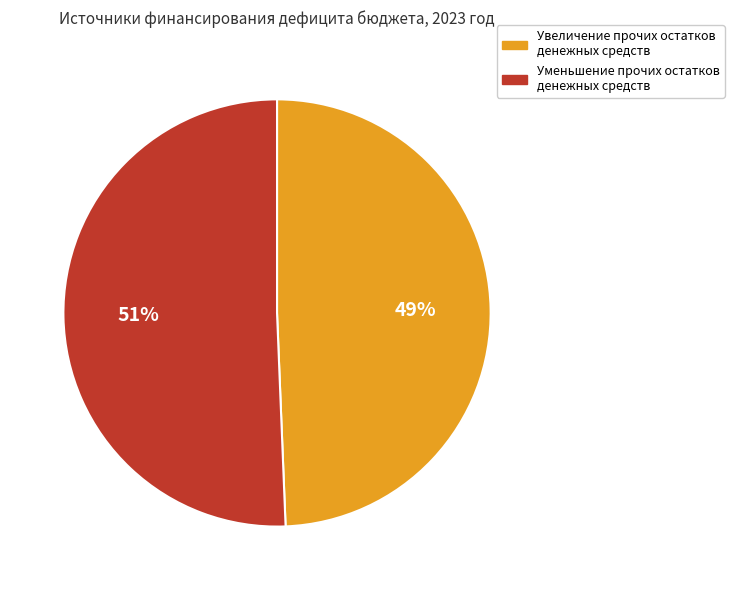

Does Уменьшение прочих остатков денежных средств account for over 50% of the chart?

Yes